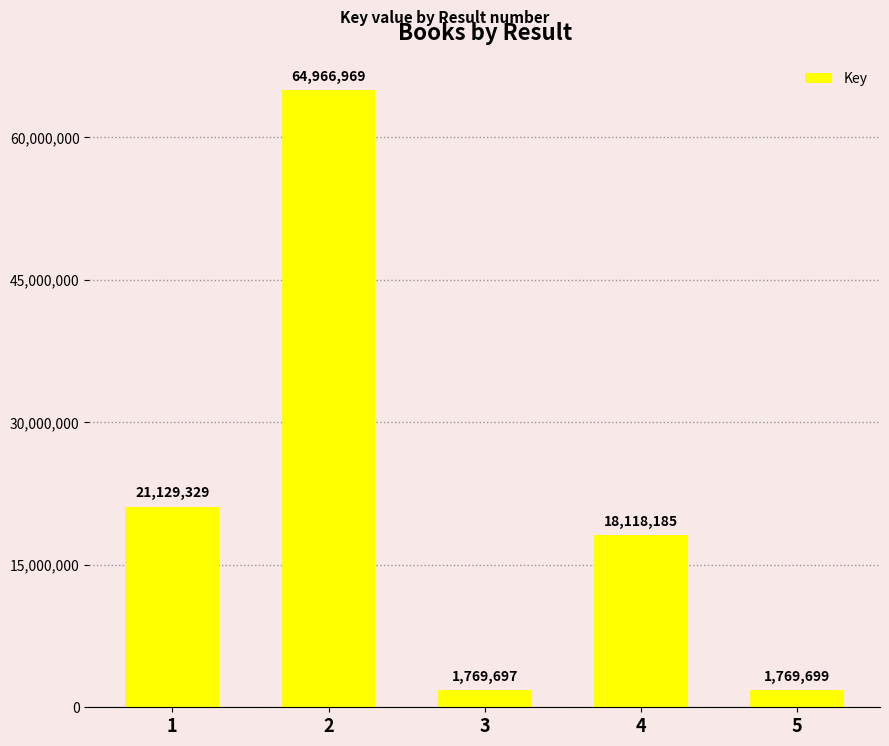

Reading left to right, extract all data points from this chart.

21129329	64966969	1769697	18118185	1769699